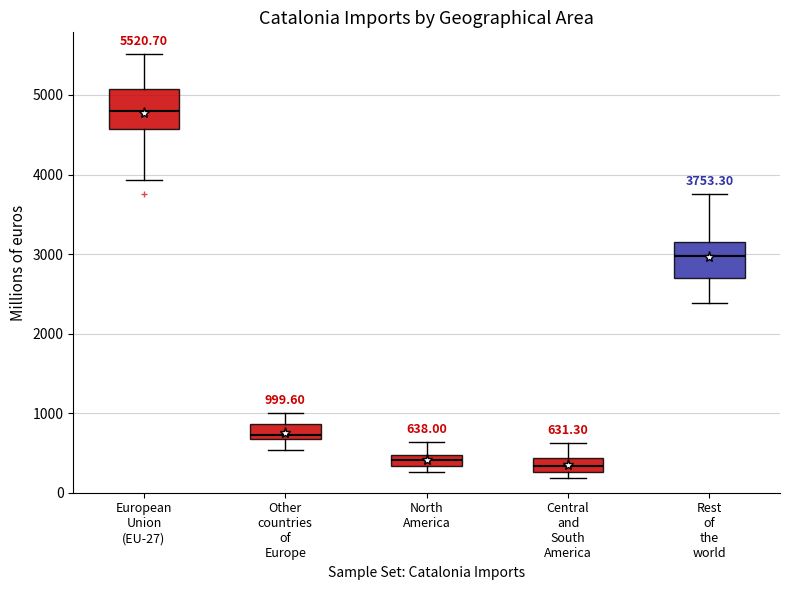

Which box's median line is the highest?

European Union (EU-27)